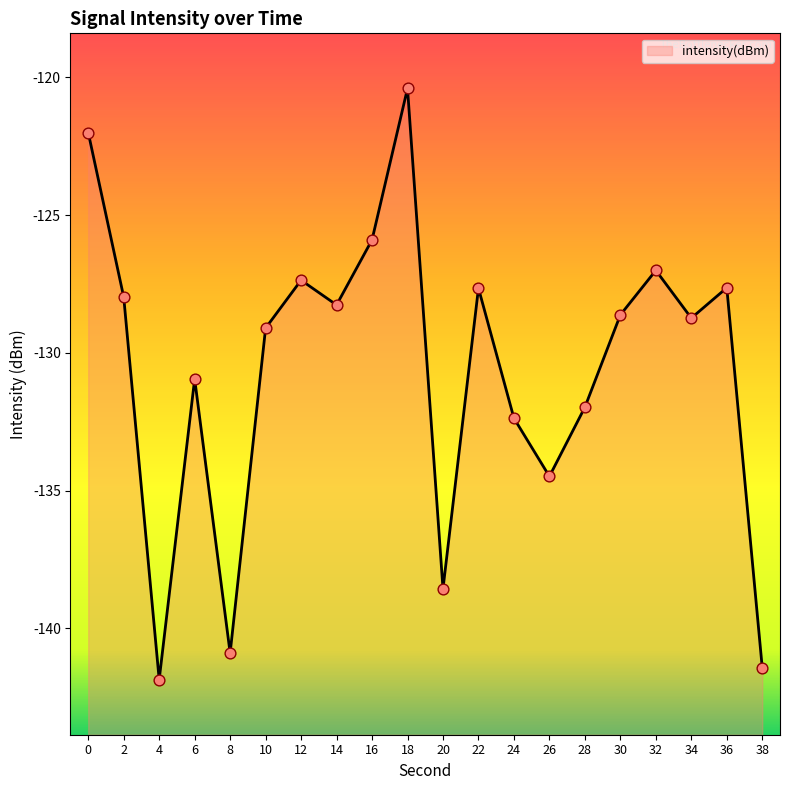

What is the change in value from 20 to 34?

+9.8